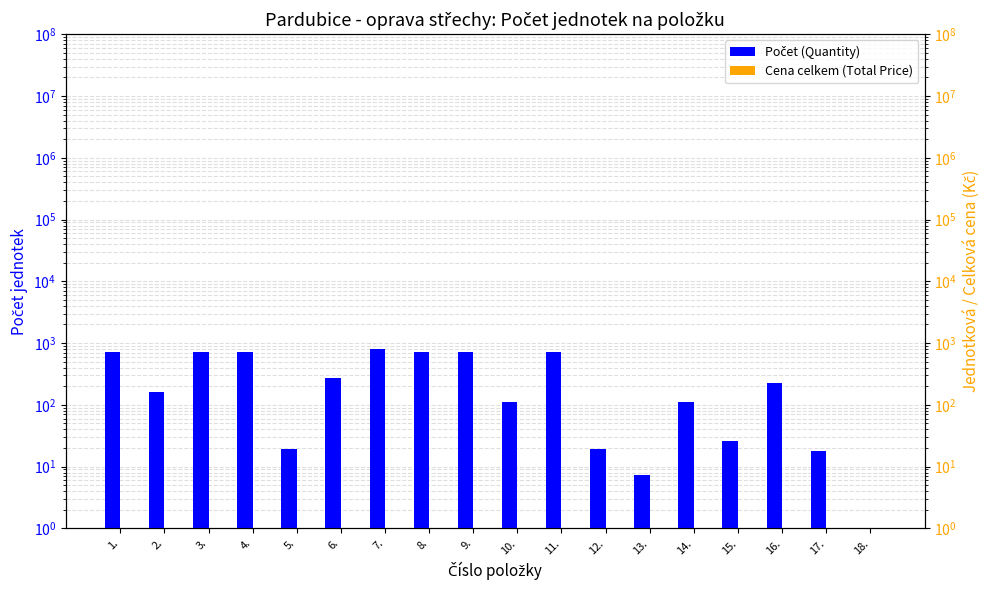

Which series has the largest total across all categories?

Počet (Quantity)